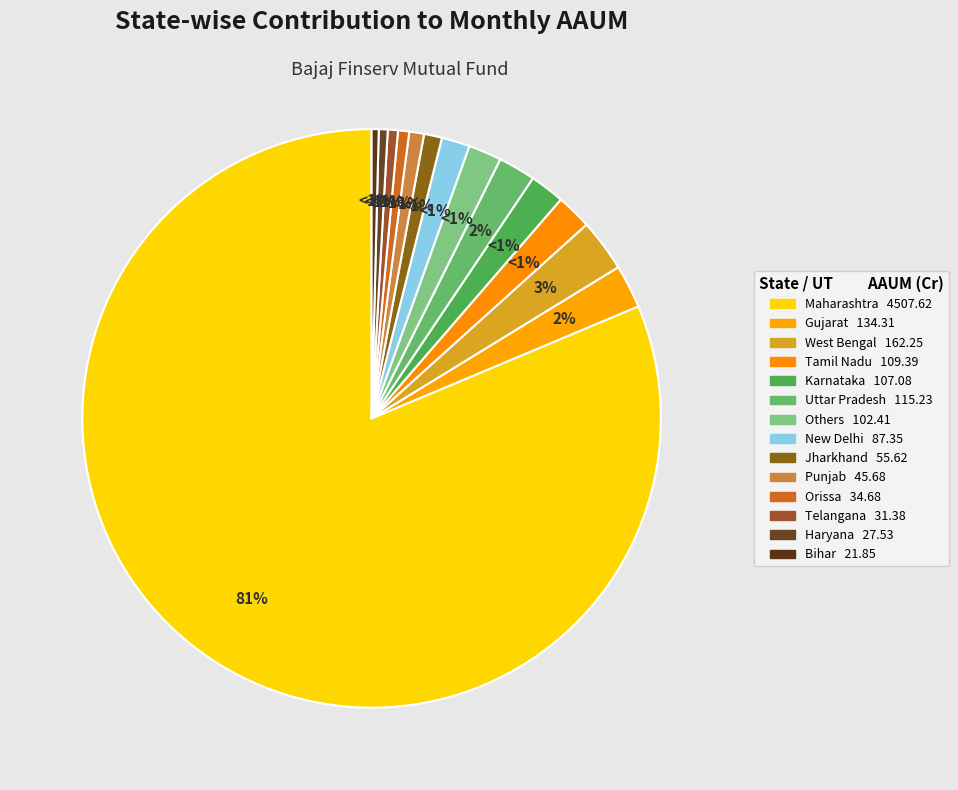

Does any single category account for the majority?

Yes